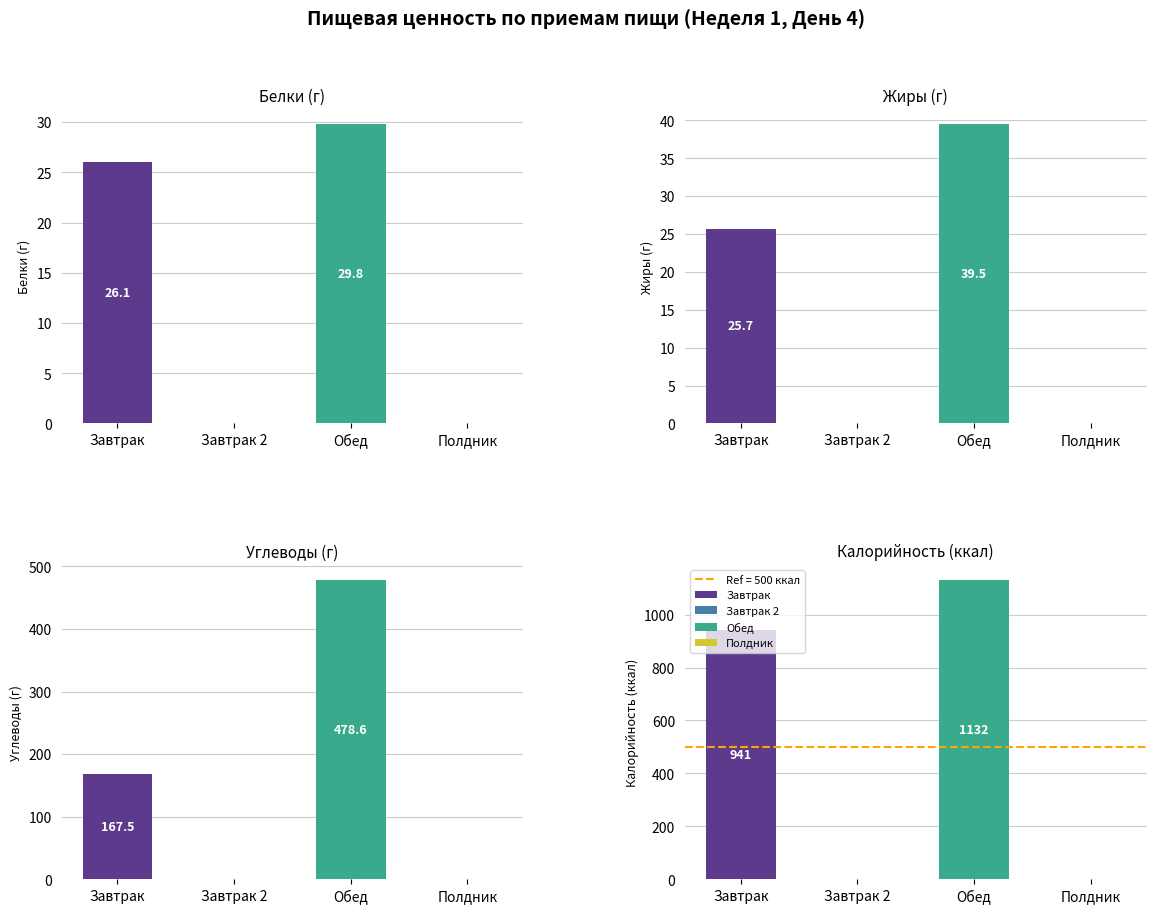

Reading left to right, transcribe all the data shown in this chart.

Белки: Завтрак=26.1	Завтрак 2=0.0	Обед=29.8	Полдник=0.0
Жиры: Завтрак=25.7	Завтрак 2=0.0	Обед=39.5	Полдник=0.0
Углеводы: Завтрак=167.5	Завтрак 2=0.0	Обед=478.6	Полдник=0.0
Калорийность: Завтрак=940.8	Завтрак 2=0.0	Обед=1131.7	Полдник=0.0